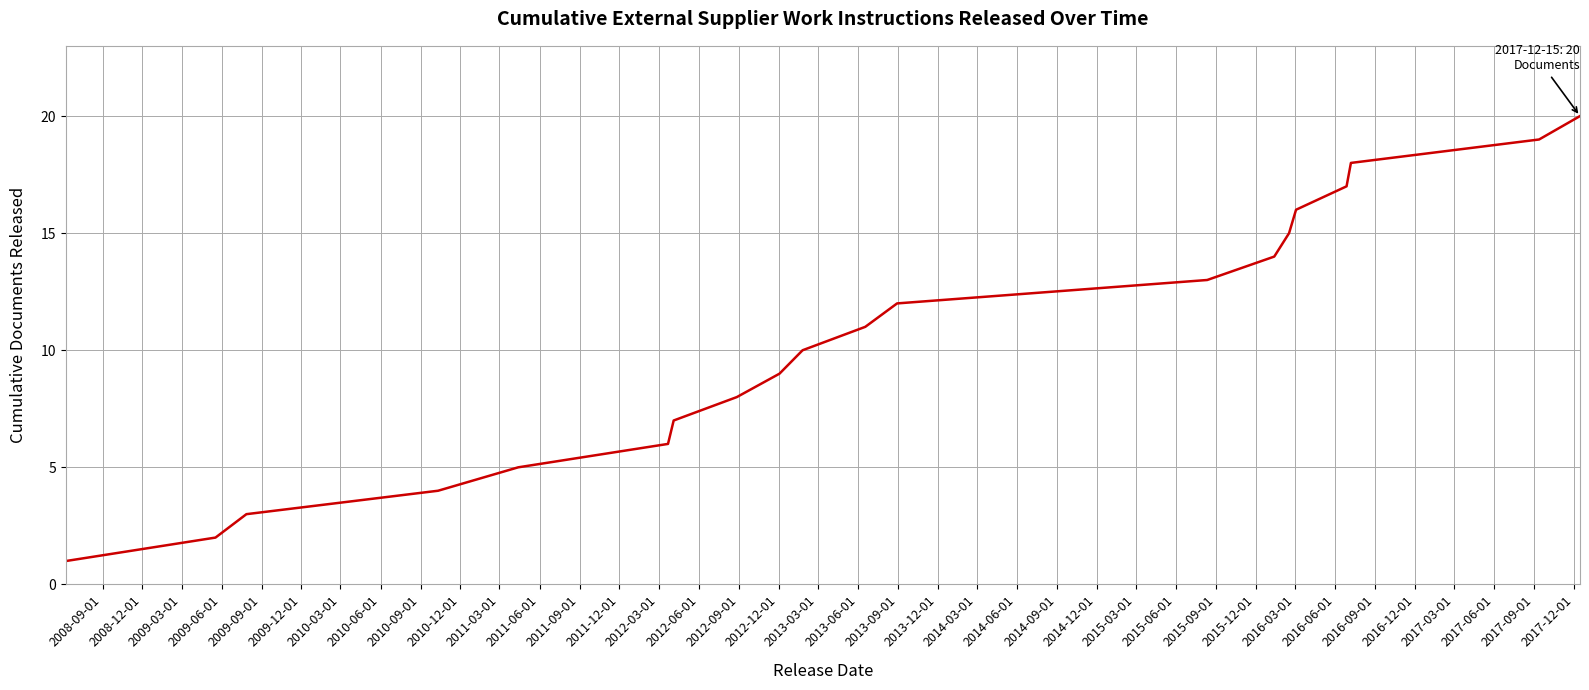

What is the difference between the maximum and minimum values?

19